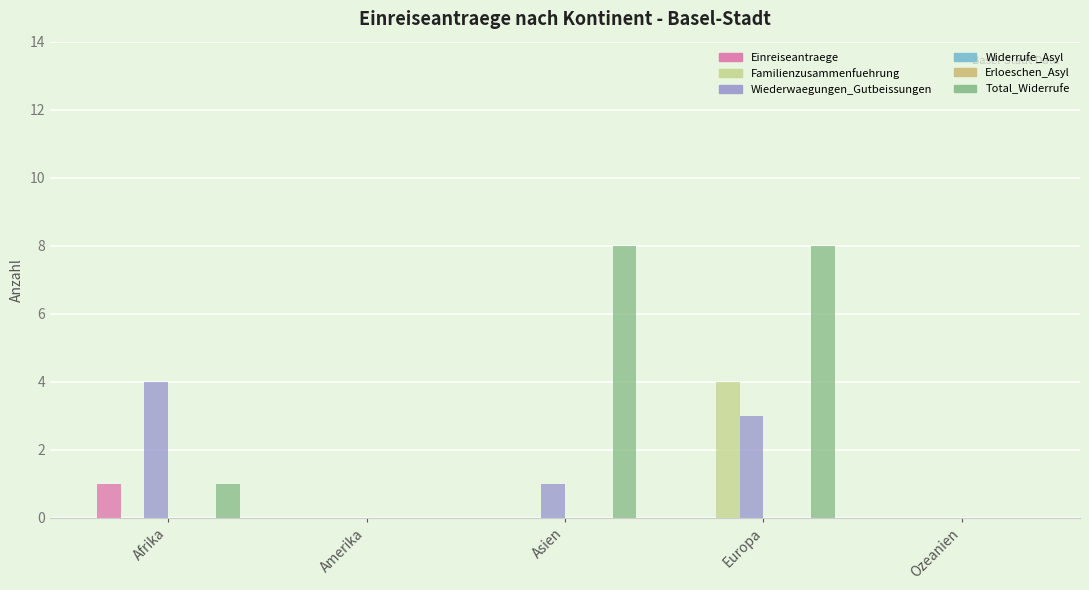

Rank the categories by Einreiseantraege value from lowest to highest.

Amerika, Asien, Europa, Ozeanien, Afrika